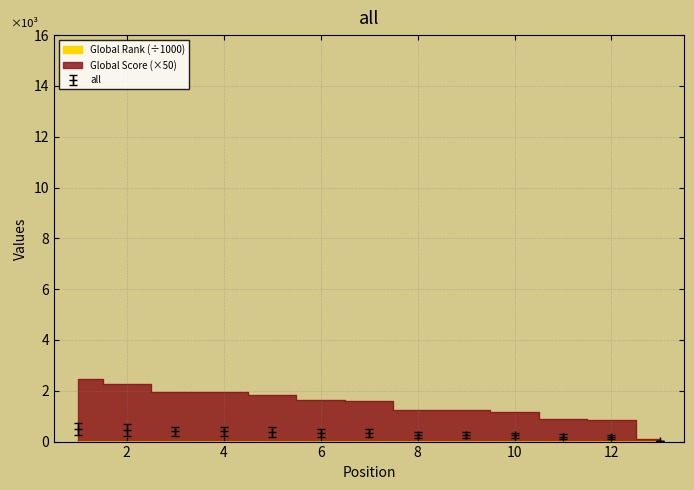

True or false: Global Rank and Global Score intersect in this chart.

False